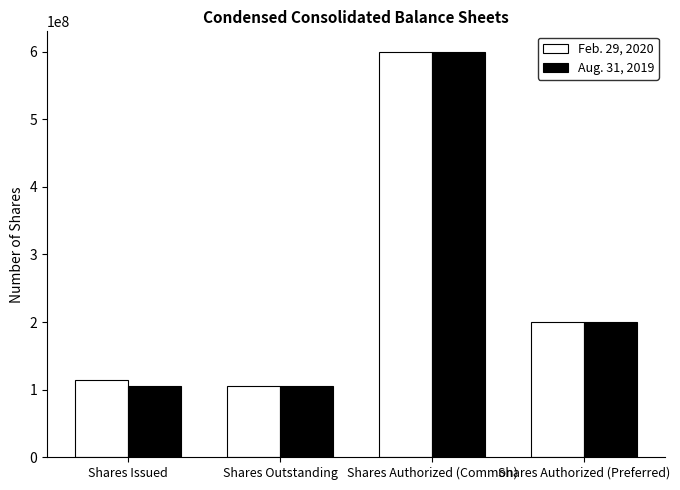

What is the label of the 2nd bar from the left?

Shares Outstanding